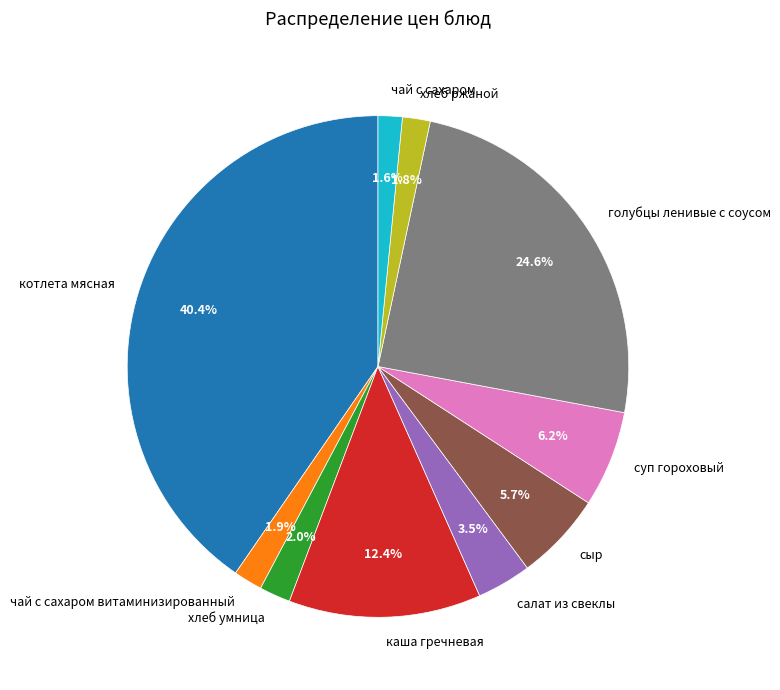

How much of the chart is everything except хлеб умница?

98.0%